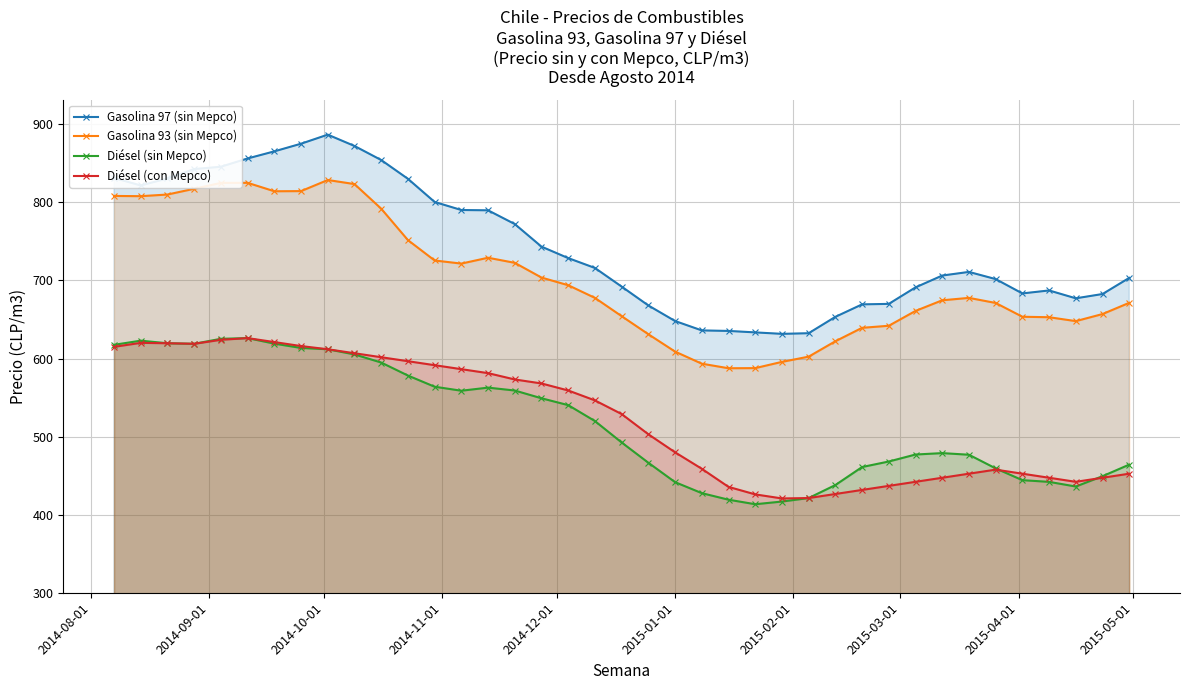

True or false: Gasolina 97 (sin Mepco) and Diésel (sin Mepco) cross at least once.

False